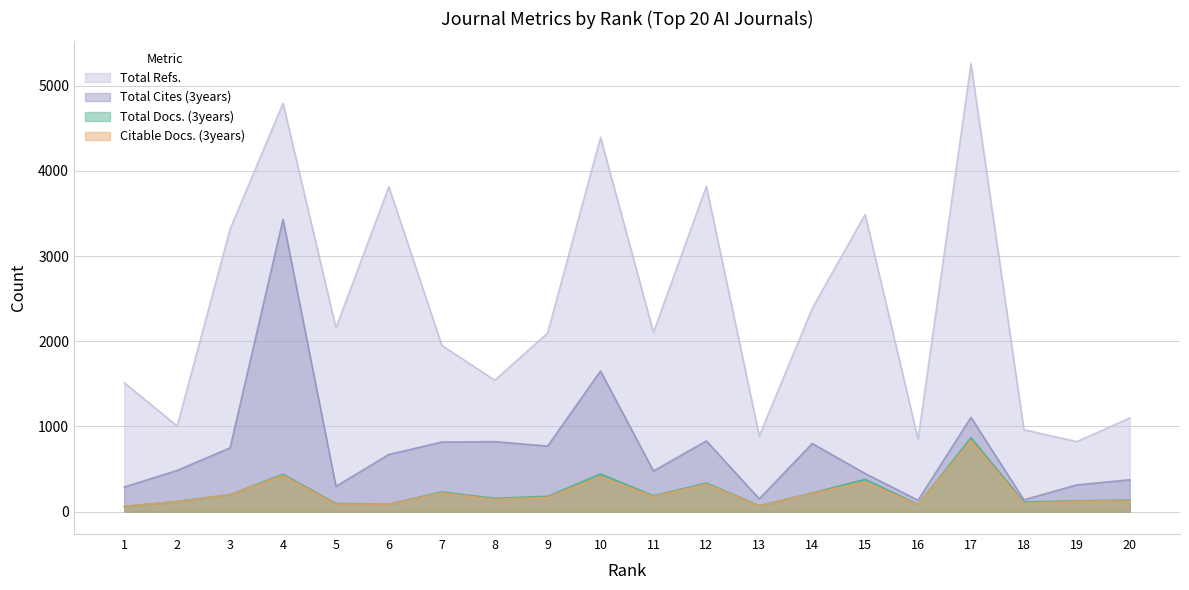

Rank the series by their maximum value, from lowest to highest.

Citable Docs. (3years), Total Docs. (3years), Total Cites (3years), Total Refs.